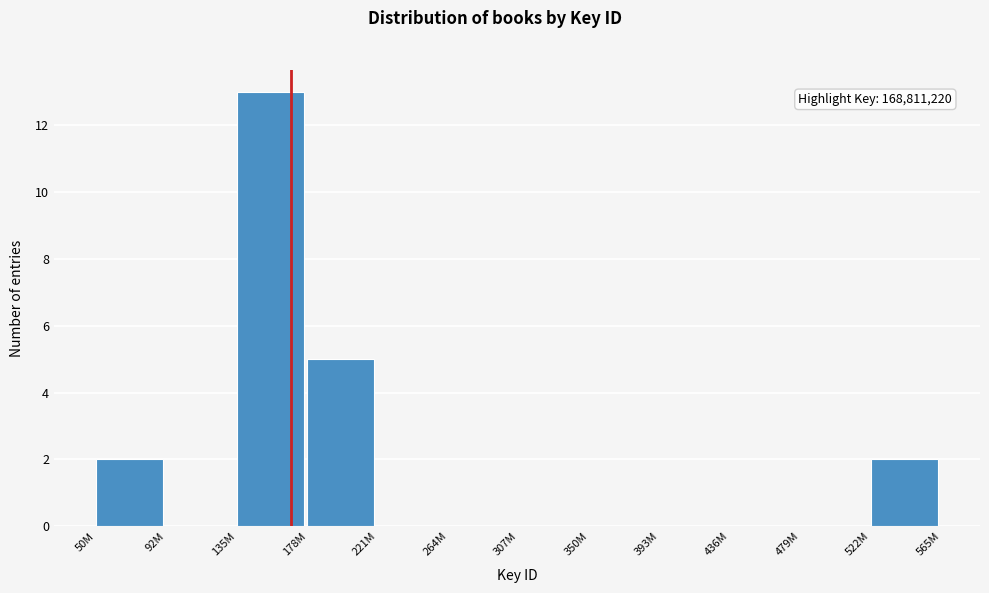

Reading left to right, extract all data points from this chart.

50M=2	92M=0	135M=13	178M=5	221M=0	264M=0	307M=0	350M=0	393M=0	436M=0	479M=0	522M=2